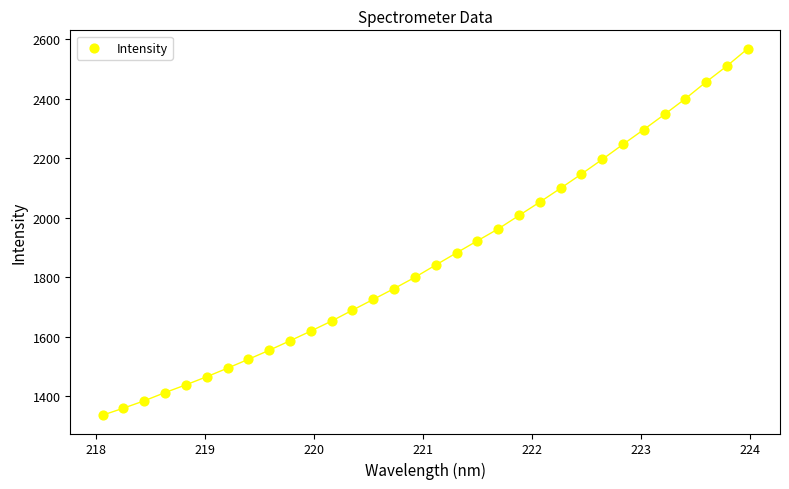

What is the range of Y values (max minus min)?

1232.3